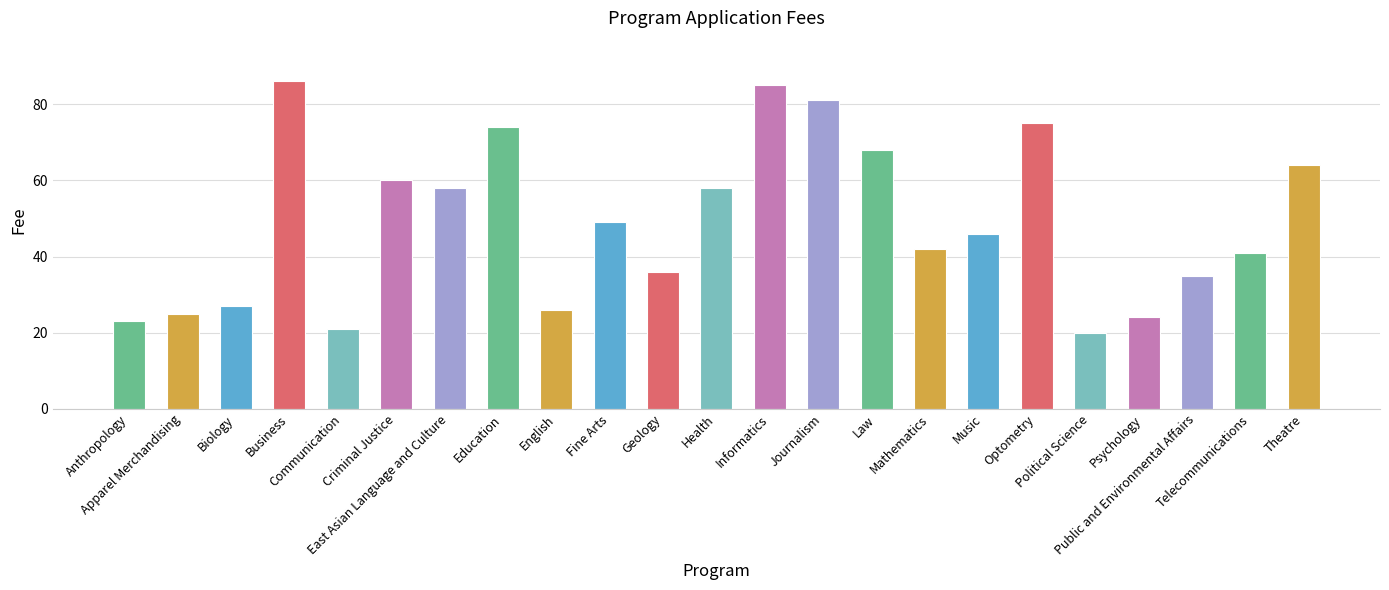

Where is the data nearest to the value 53?

Fine Arts